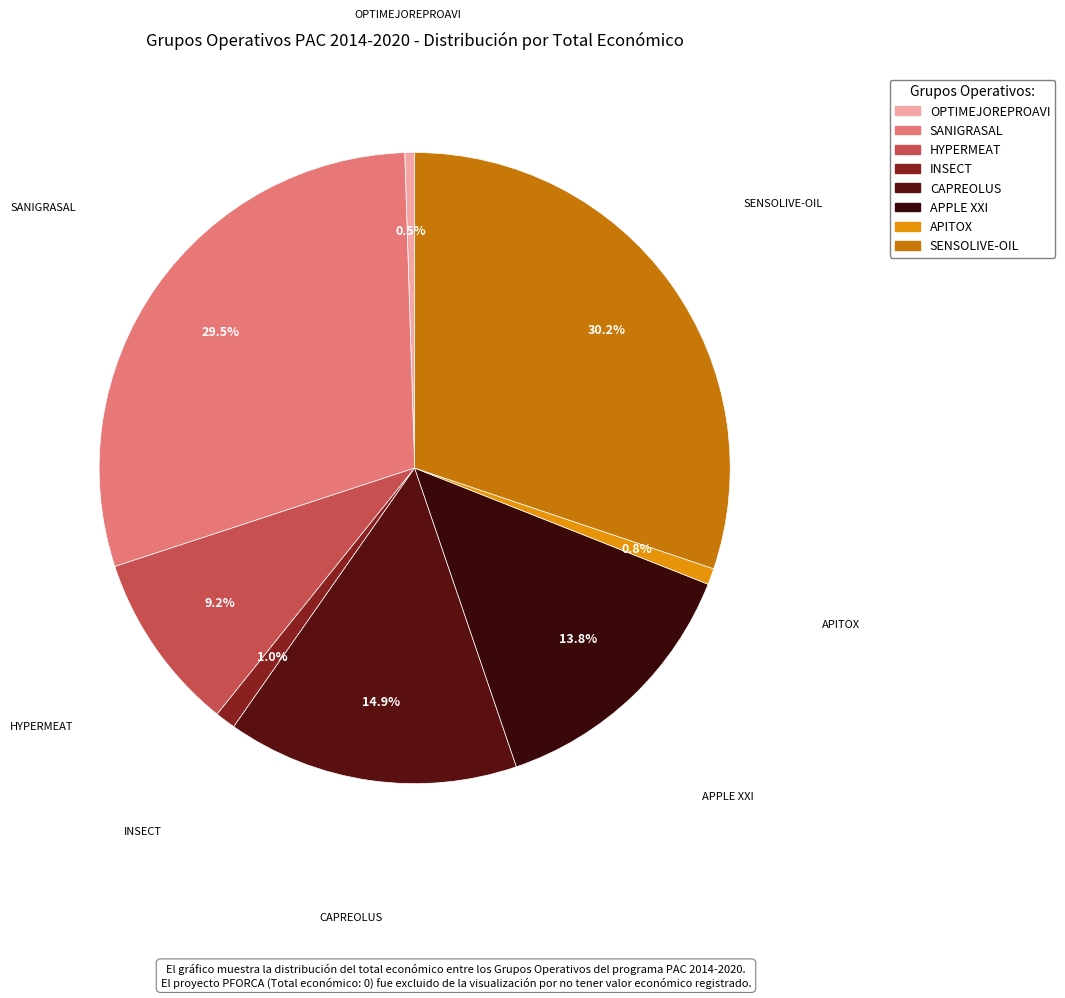

Combined, what portion of the pie is APPLE XXI and HYPERMEAT?

23.0%